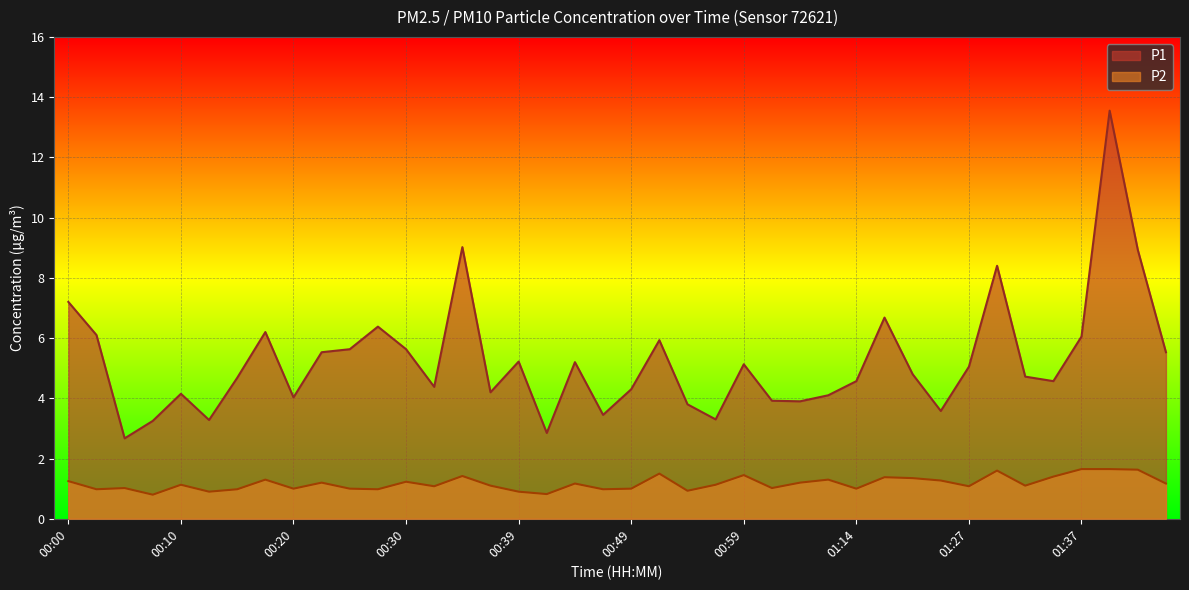

Is it true that P2 equals 0.4 at 00:54?

False